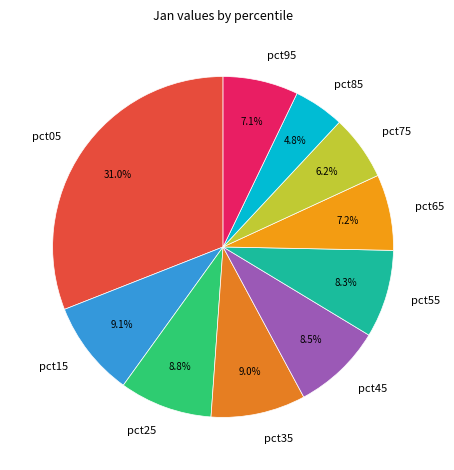

To the nearest percent, what percentage of the pie is pct95?

7%